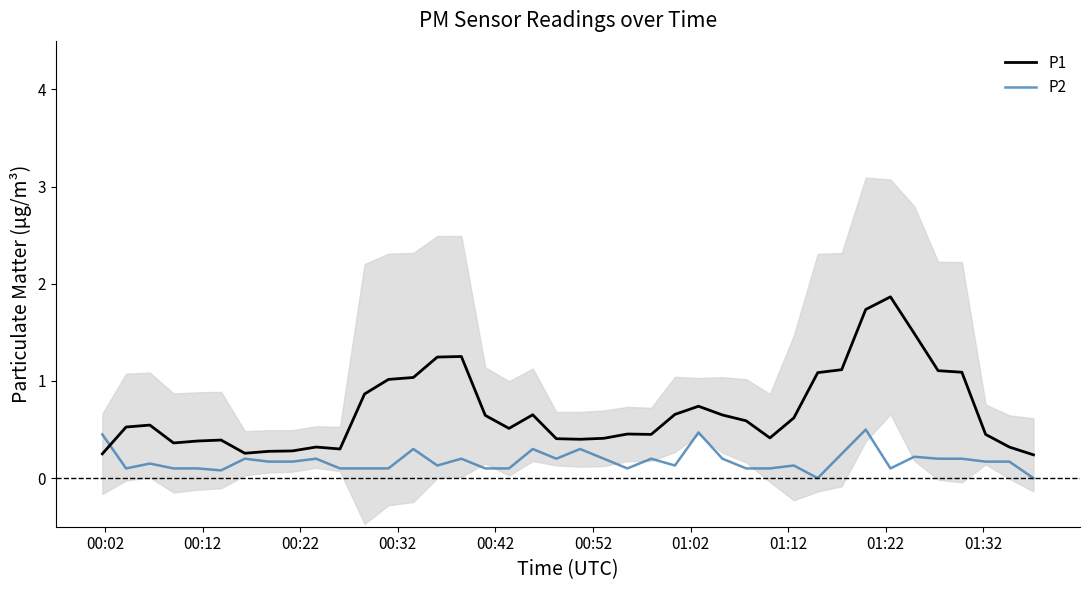

Rank the series by their maximum value, from lowest to highest.

P2, P1